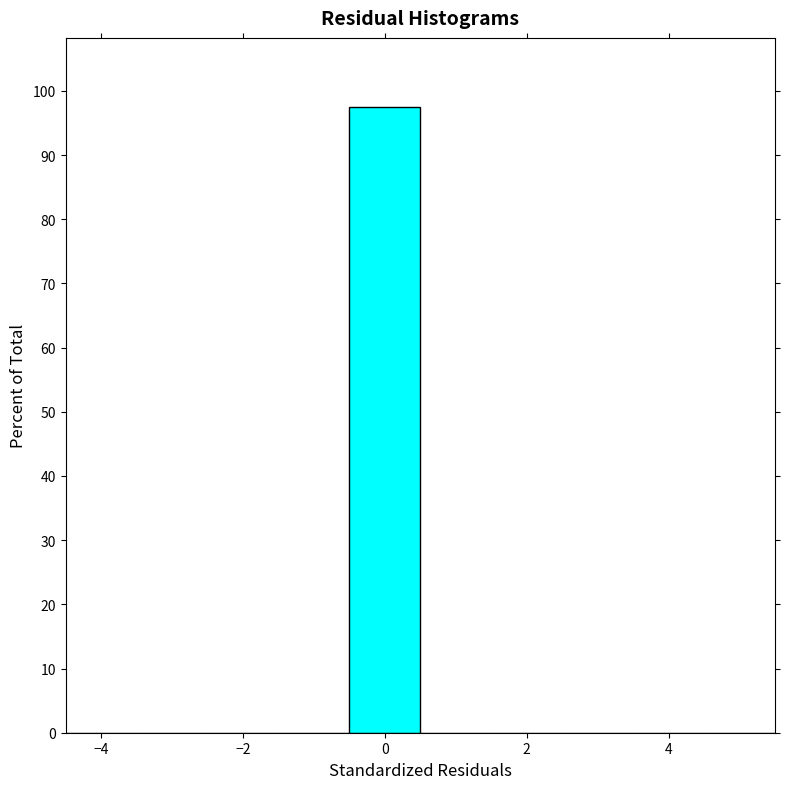

How tall is the bar that spans -0.5 to 0.5 on the x-axis? Neither the bar edges nor the heights are printed on the chart, so give them approximately, as read against the axes.

98